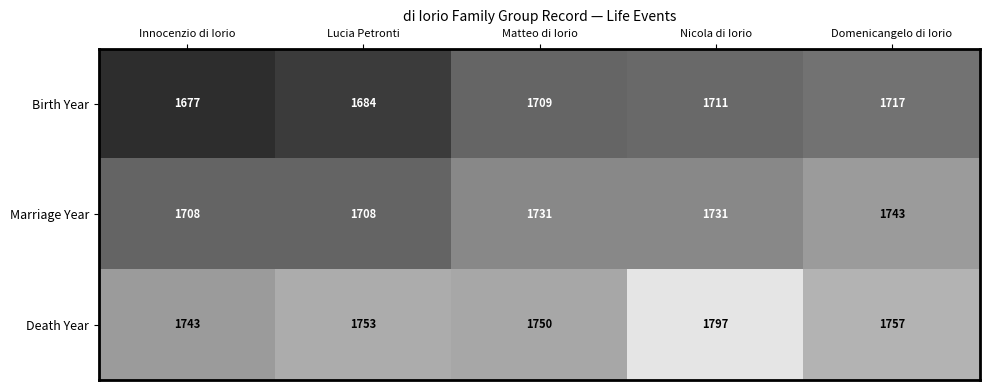

What is the difference between the second highest and minimum values in the Death Year series?

14